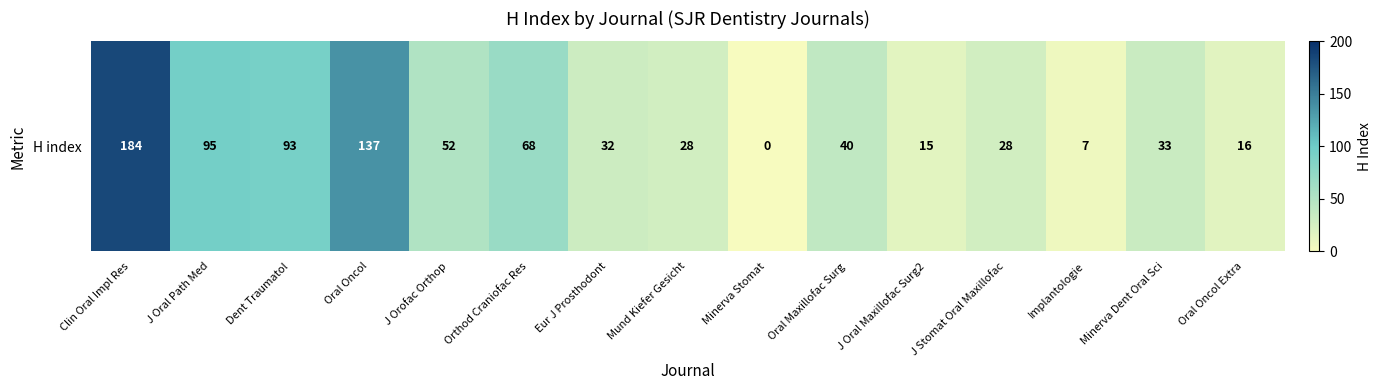

Which category has the highest value across all series?

Clin Oral Impl Res